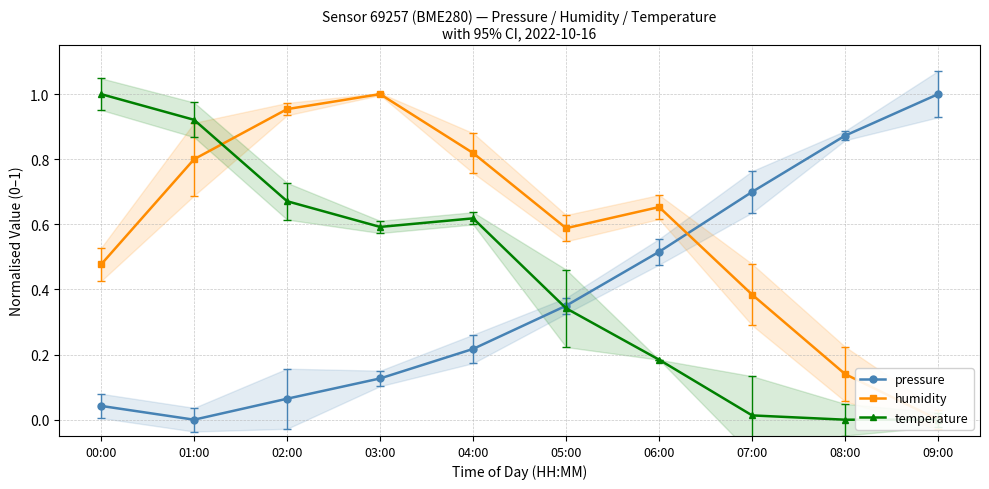

Where do humidity and pressure first cross each other?

06:00 and 07:00